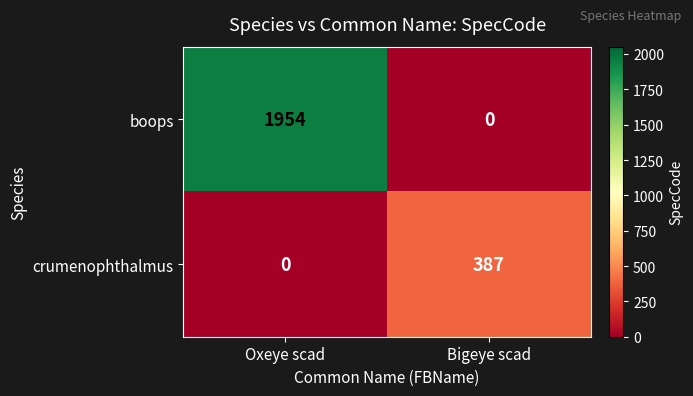

Read the crumenophthalmus value at Bigeye scad.

387